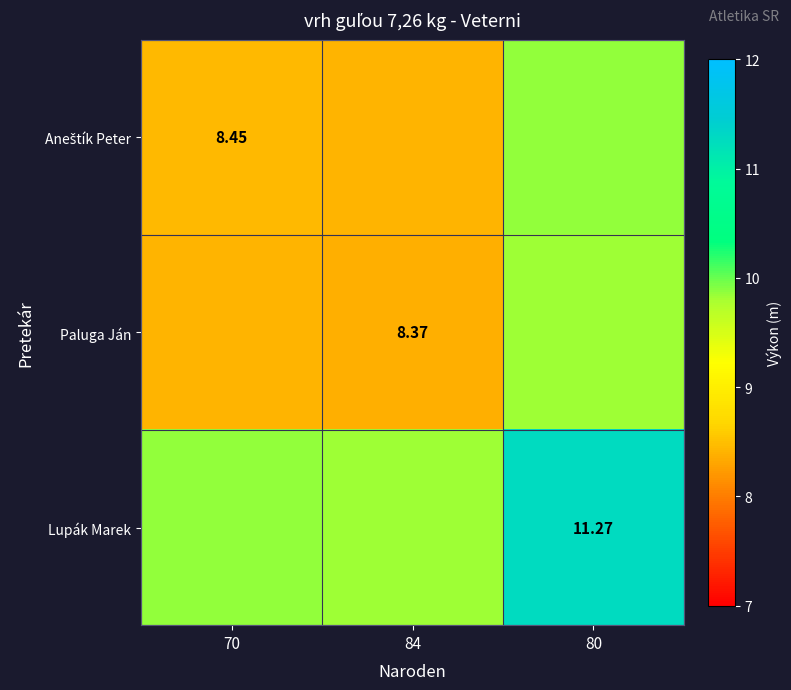

The value of Paluga Ján at 84 is 12.8. True or false?

False